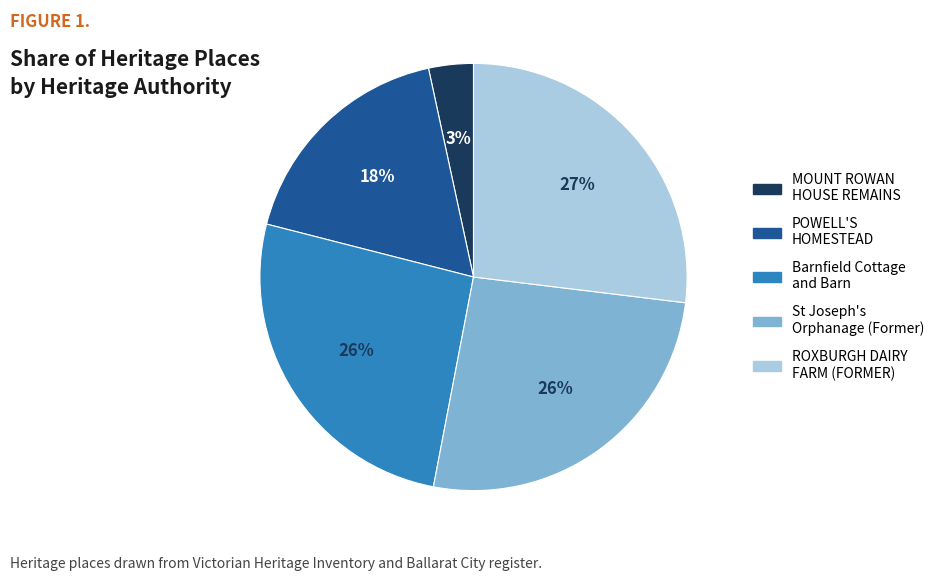

How many segments does this pie chart have?

5